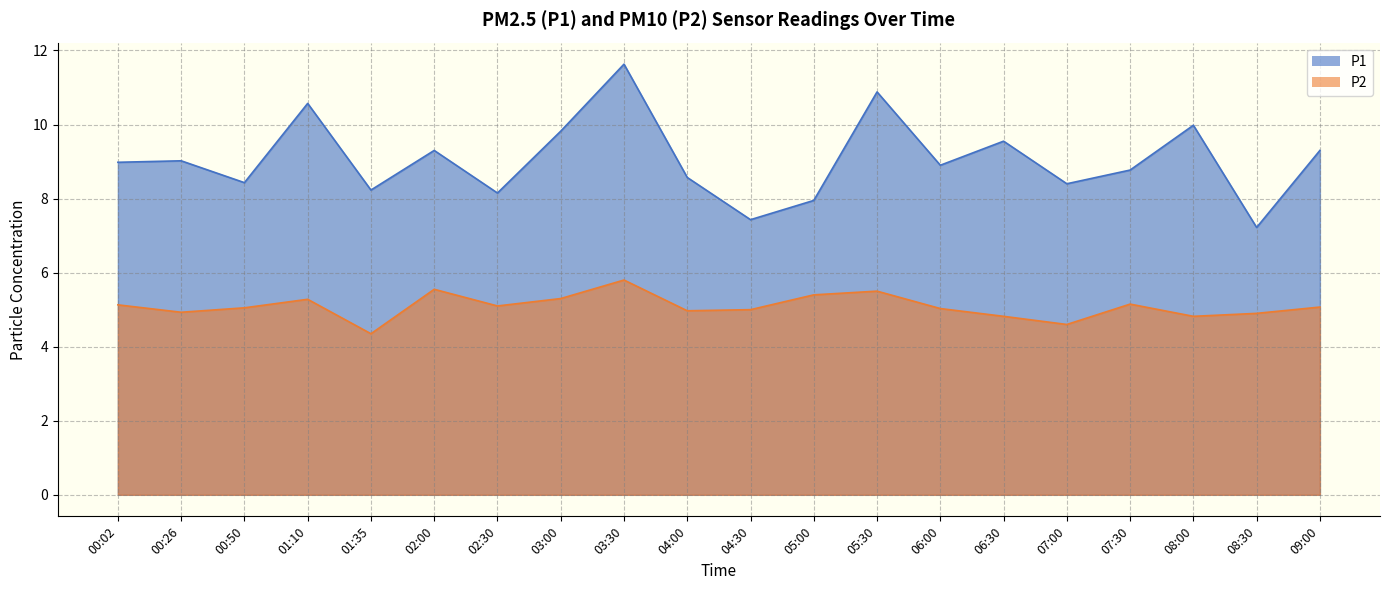

What position from the right is 04:30?

10